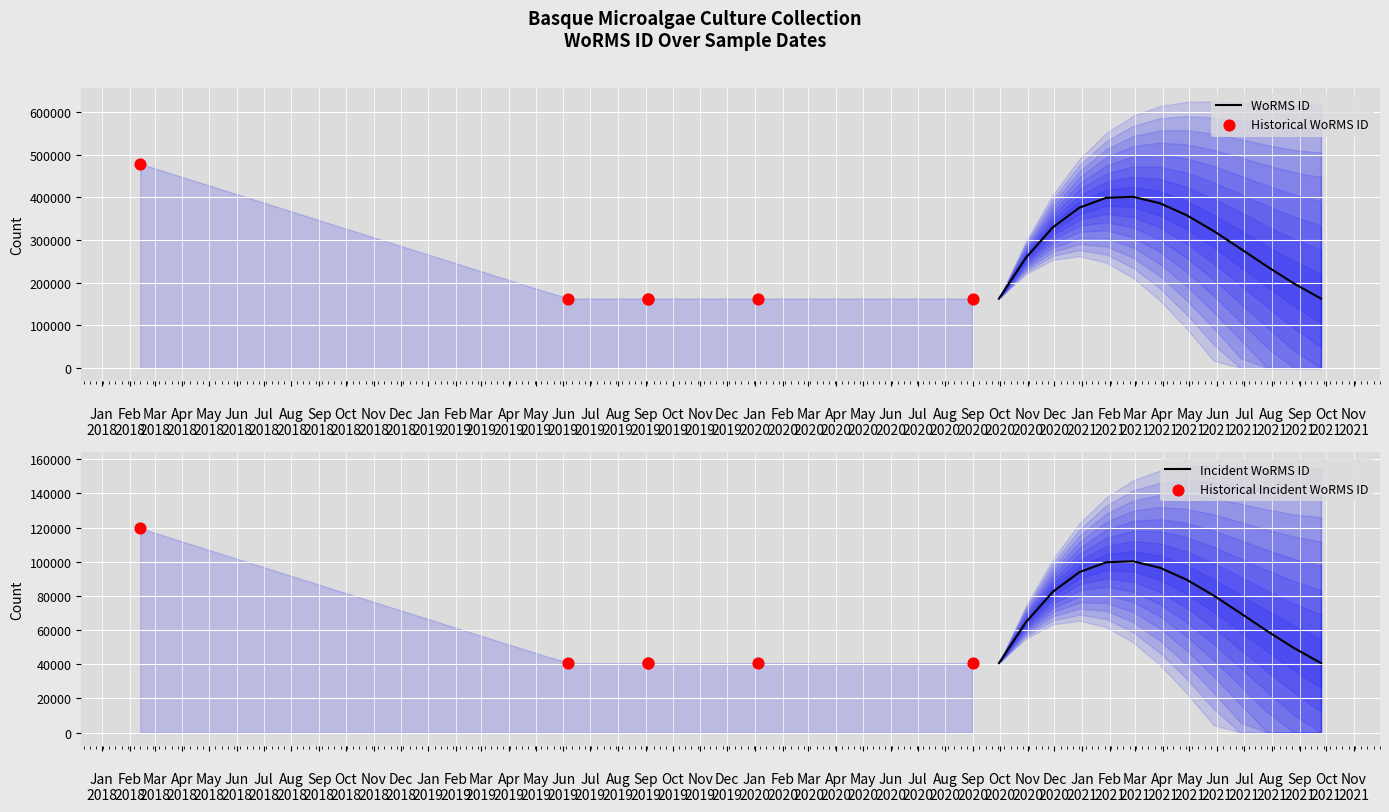

Which has a higher value, 06-06-2019 or 05-01-2020?

06-06-2019